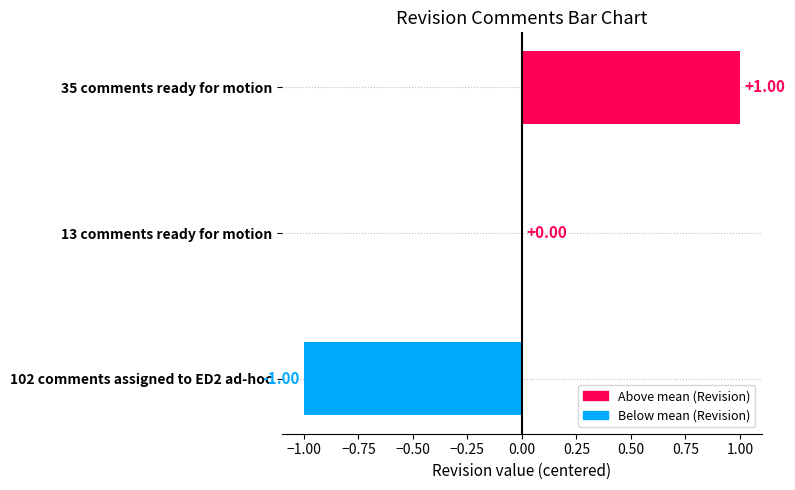

Which has a higher value, 102 comments assigned to ED2 ad-hoc or 13 comments ready for motion?

13 comments ready for motion